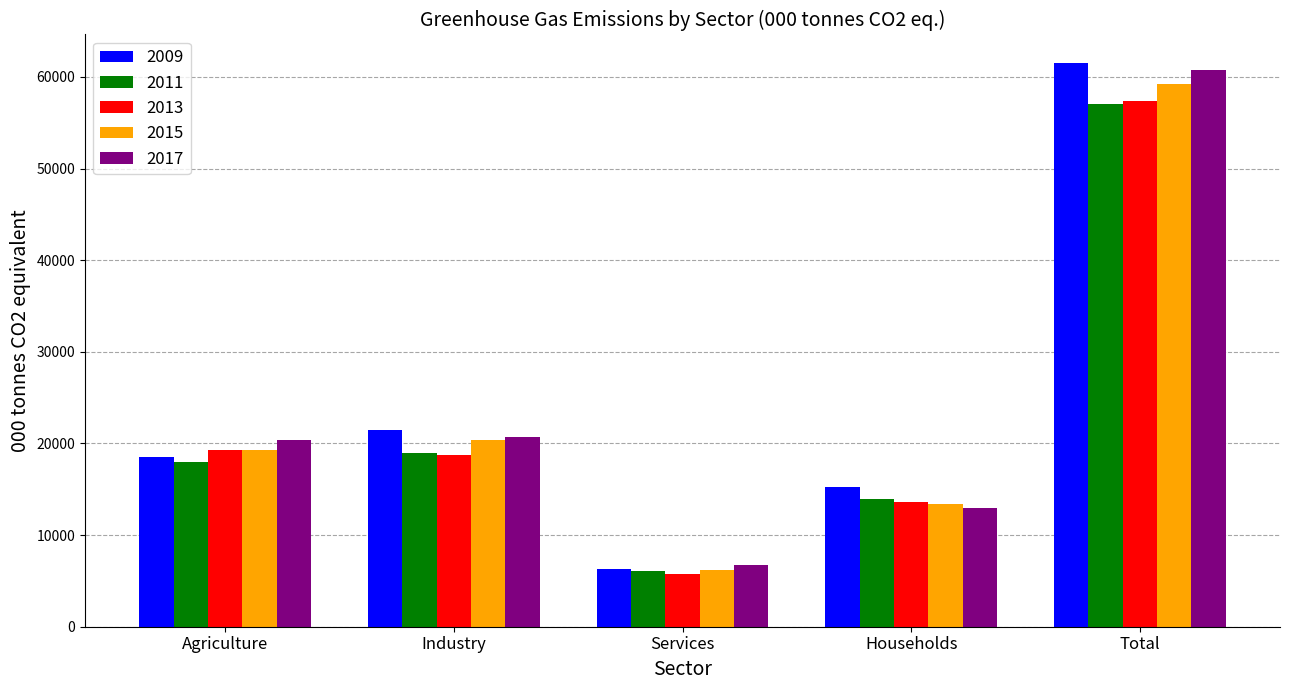

What is the total value across all series at Agriculture?

95426.7